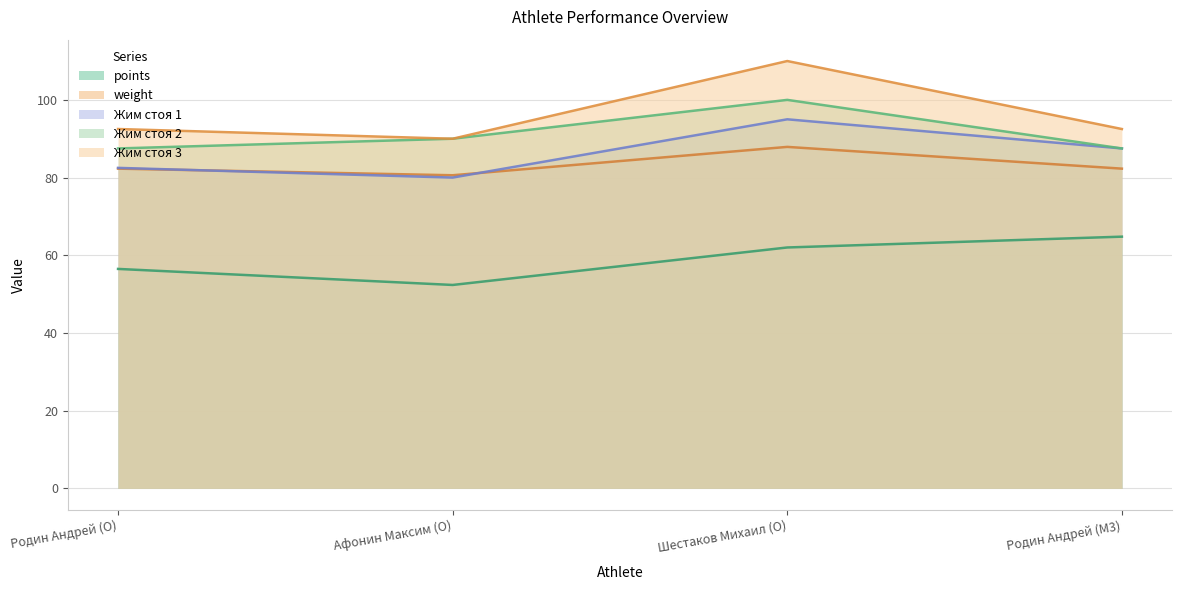

What is the minimum value for Жим стоя 1?

80.0